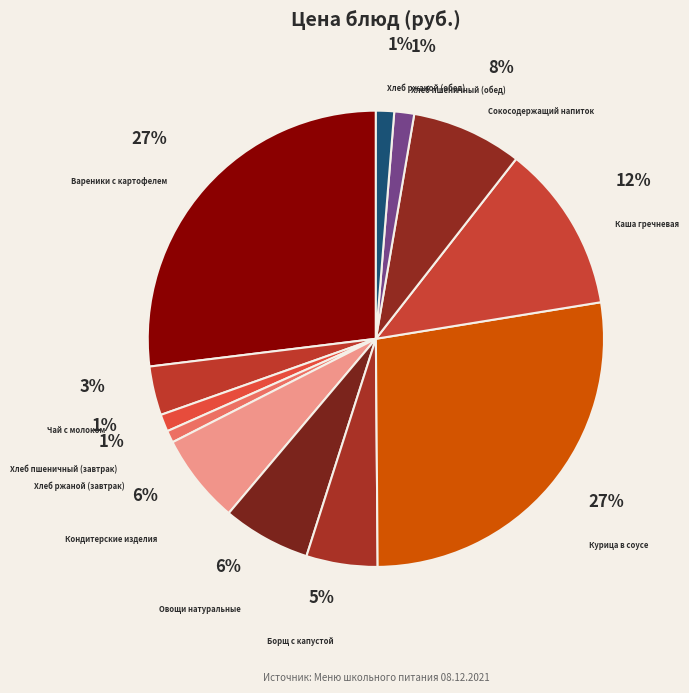

What is the ratio of the value at Сокосодержащий напиток to the value at Чай с молоком?

2.3